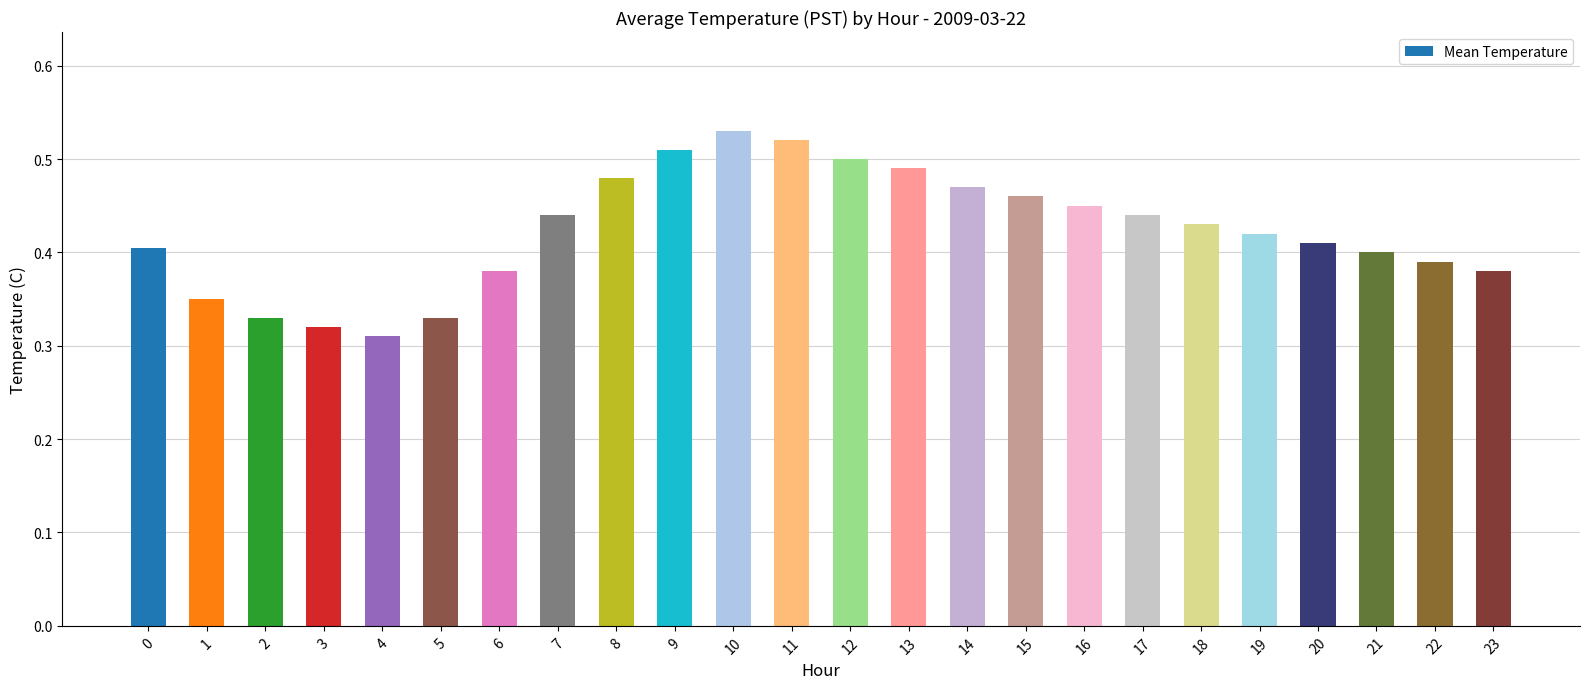

What is the difference between the values at 8 and 22?

0.1